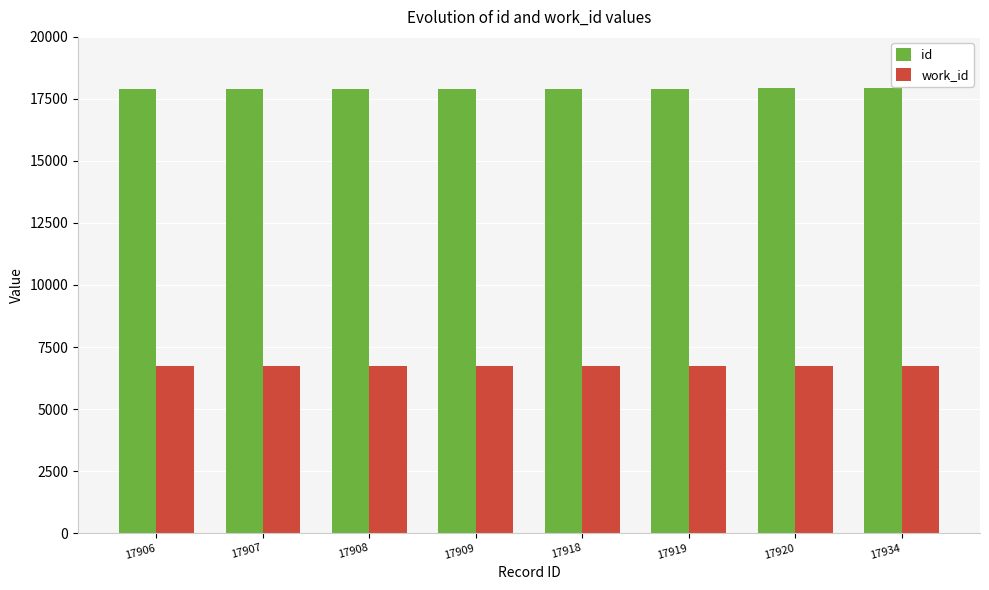

Are the bars grouped side by side (vs. stacked)?

Yes